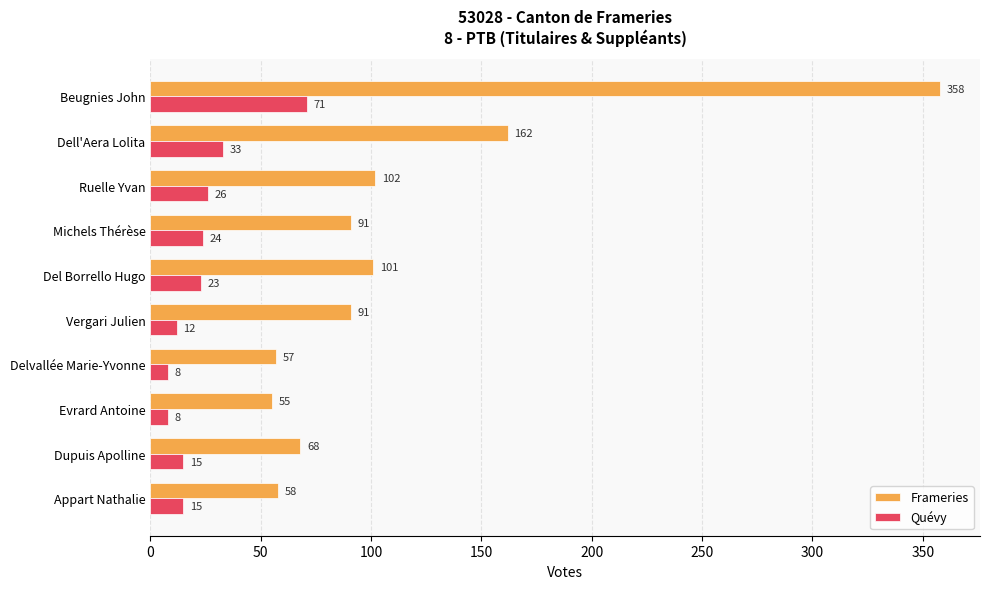

The Frameries series shows 39 at Dupuis Apolline. True or false?

False